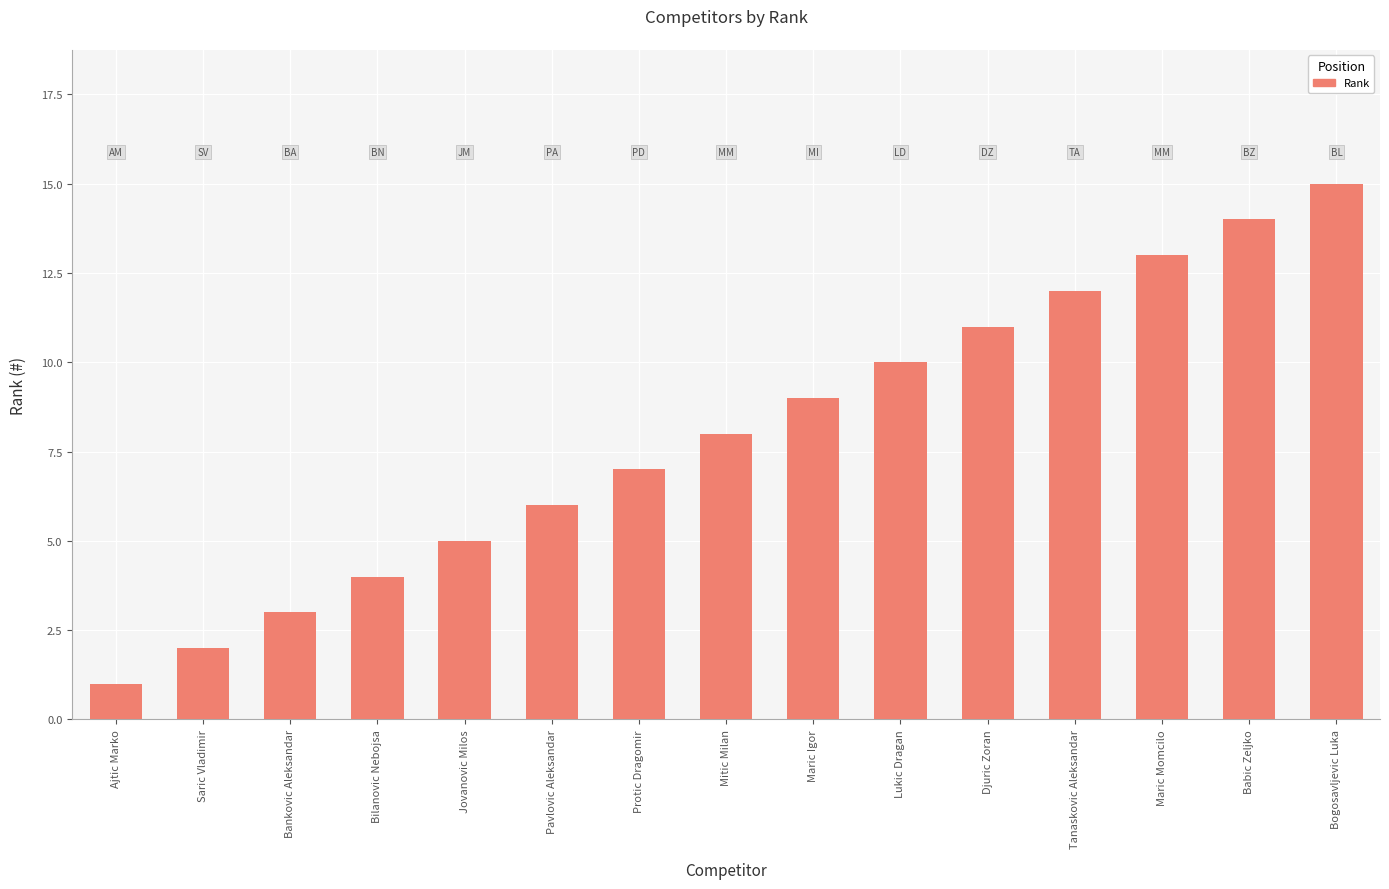

How many bars are there in total?

15